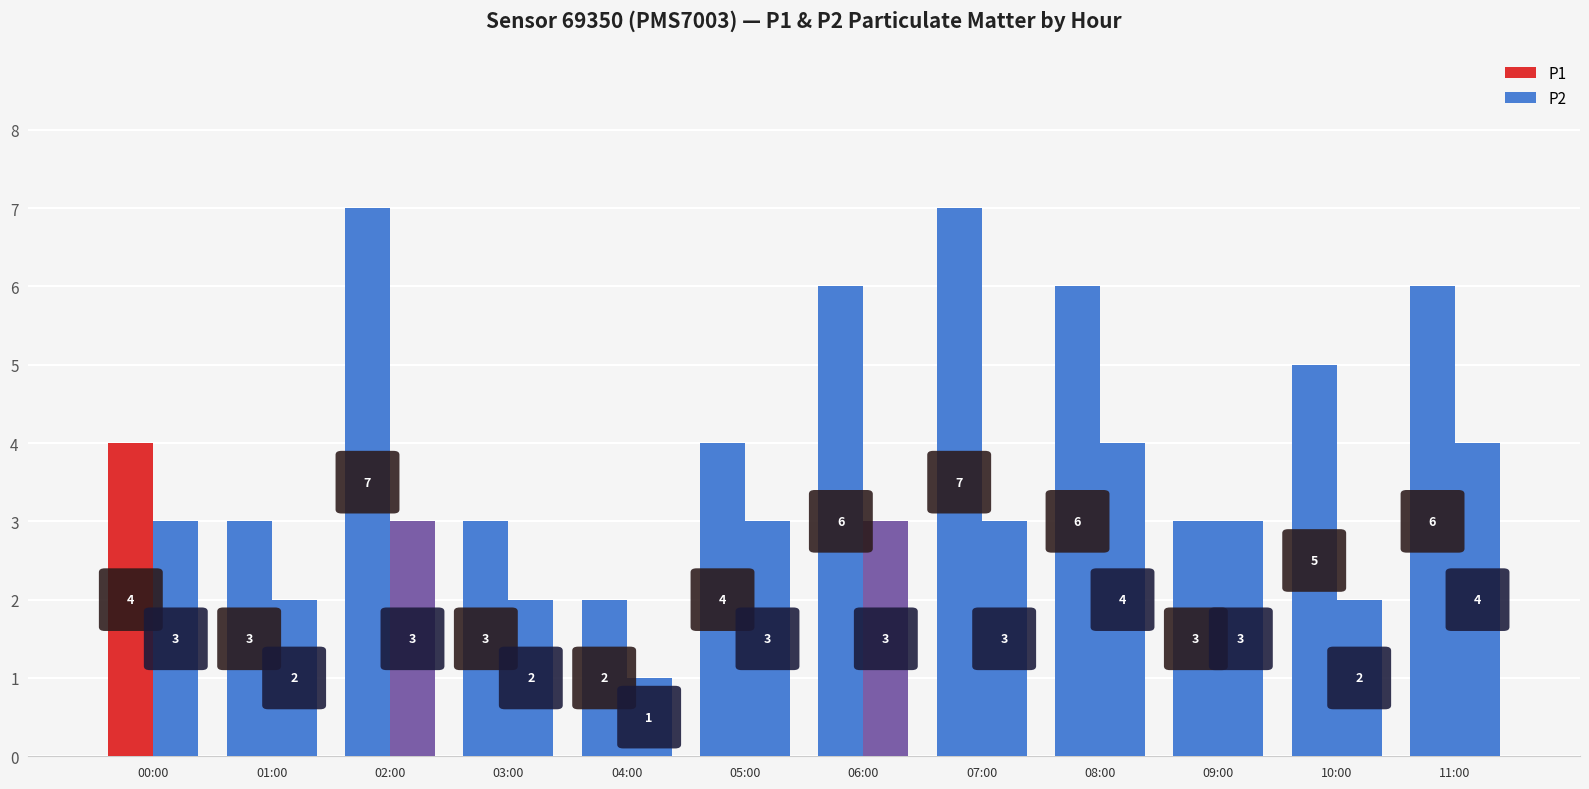

Which series has the largest total across all categories?

P1